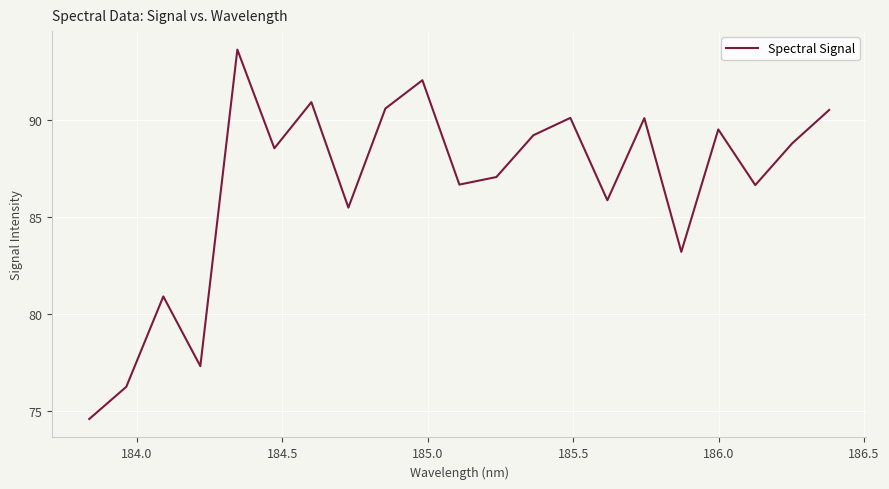

What is the maximum value shown in the chart?

93.7